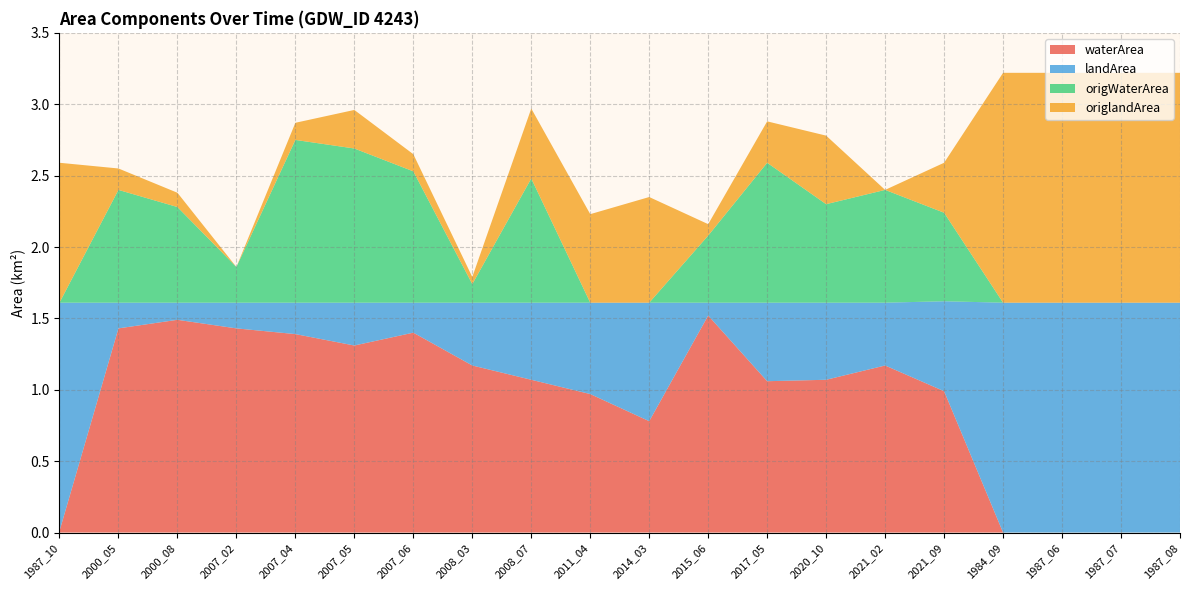

Reading left to right, transcribe all the data shown in this chart.

waterArea: 1987_10=0.0	2000_05=1.4	2000_08=1.5	2007_02=1.4	2007_04=1.4	2007_05=1.3	2007_06=1.4	2008_03=1.2	2008_07=1.1	2011_04=1.0	2014_03=0.8	2015_06=1.5	2017_05=1.1	2020_10=1.1	2021_02=1.2	2021_09=1.0	1984_09=0.0	1987_06=0.0	1987_07=0.0	1987_08=0.0
landArea: 1987_10=1.6	2000_05=0.2	2000_08=0.1	2007_02=0.2	2007_04=0.2	2007_05=0.3	2007_06=0.2	2008_03=0.4	2008_07=0.5	2011_04=0.6	2014_03=0.8	2015_06=0.1	2017_05=0.6	2020_10=0.5	2021_02=0.4	2021_09=0.6	1984_09=1.6	1987_06=1.6	1987_07=1.6	1987_08=1.6
origWaterArea: 1987_10=0.0	2000_05=0.8	2000_08=0.7	2007_02=0.2	2007_04=1.1	2007_05=1.1	2007_06=0.9	2008_03=0.1	2008_07=0.9	2011_04=0.0	2014_03=0.0	2015_06=0.5	2017_05=1.0	2020_10=0.7	2021_02=0.8	2021_09=0.6	1984_09=0.0	1987_06=0.0	1987_07=0.0	1987_08=0.0
origlandArea: 1987_10=1.0	2000_05=0.1	2000_08=0.1	2007_02=0.0	2007_04=0.1	2007_05=0.3	2007_06=0.1	2008_03=0.1	2008_07=0.5	2011_04=0.6	2014_03=0.7	2015_06=0.1	2017_05=0.3	2020_10=0.5	2021_02=0.0	2021_09=0.3	1984_09=1.6	1987_06=1.6	1987_07=1.6	1987_08=1.6